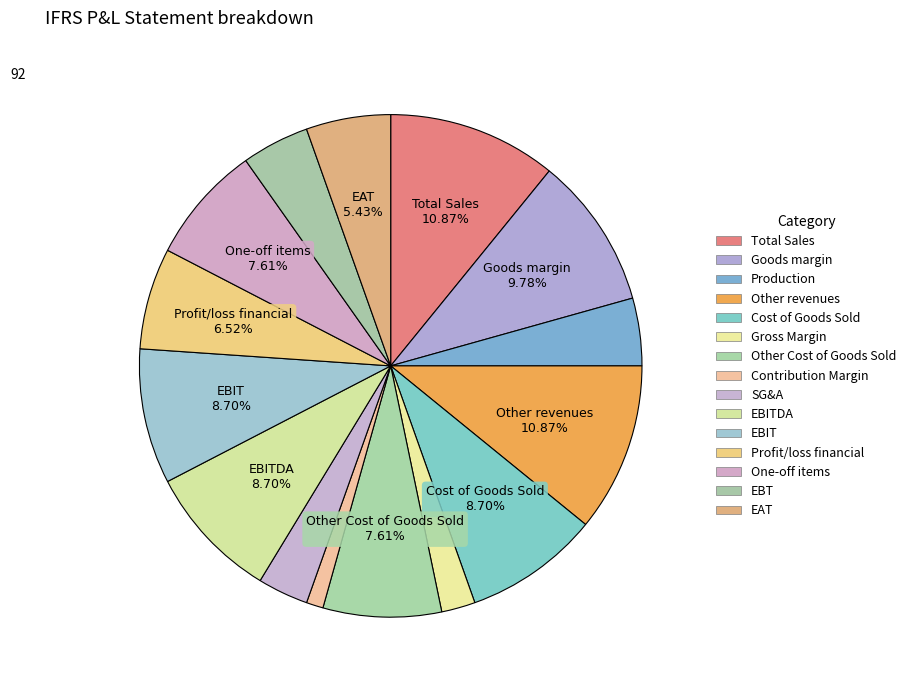

Which category has the biggest portion of the pie?

Total Sales